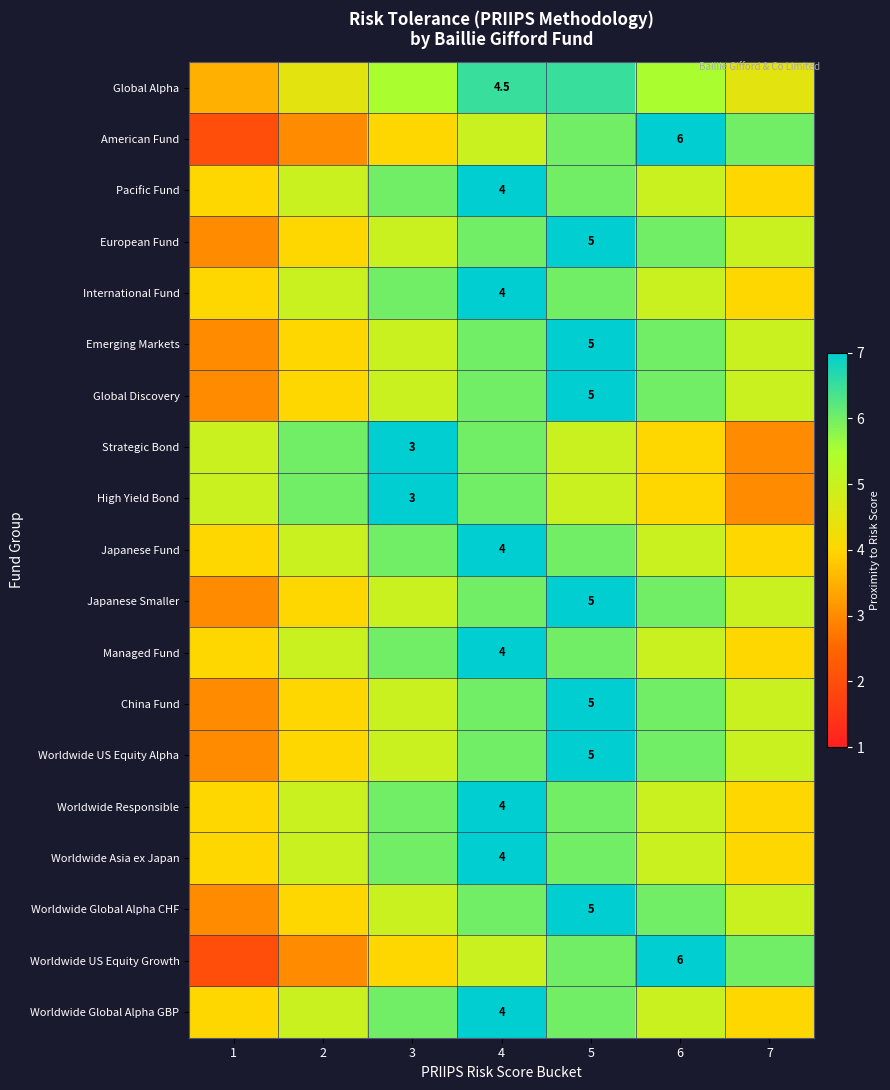

The value of China Fund at 5 is 5.0. True or false?

True